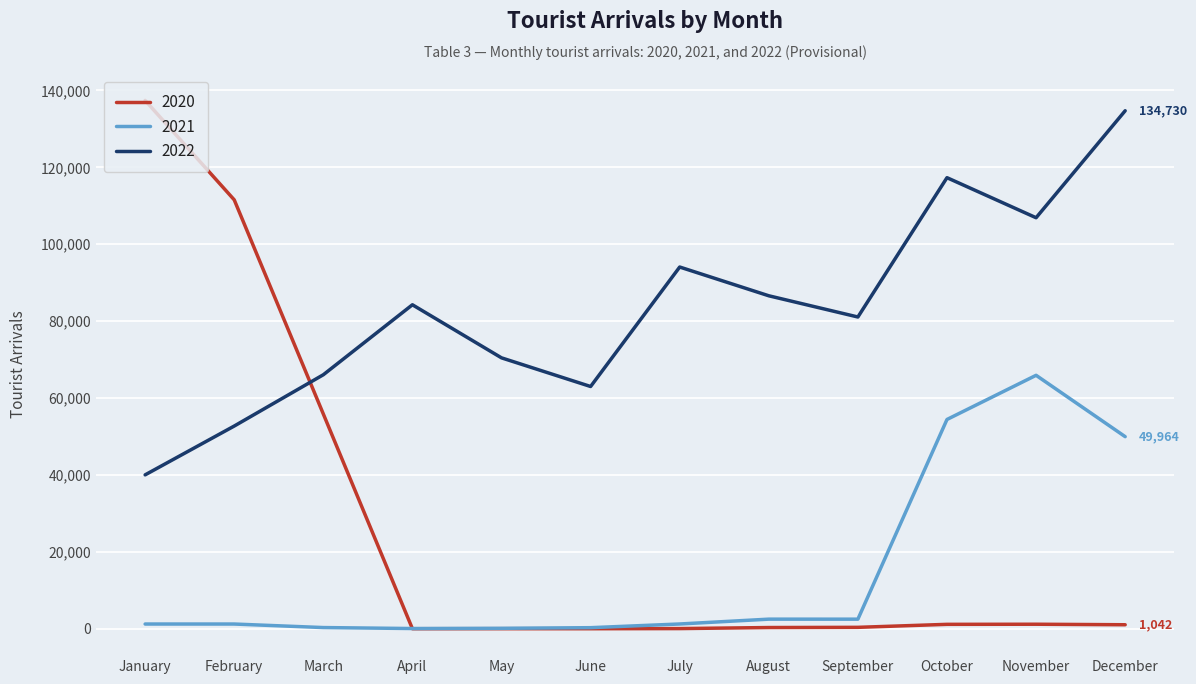

True or false: 2022 and 2020 cross at least once.

True